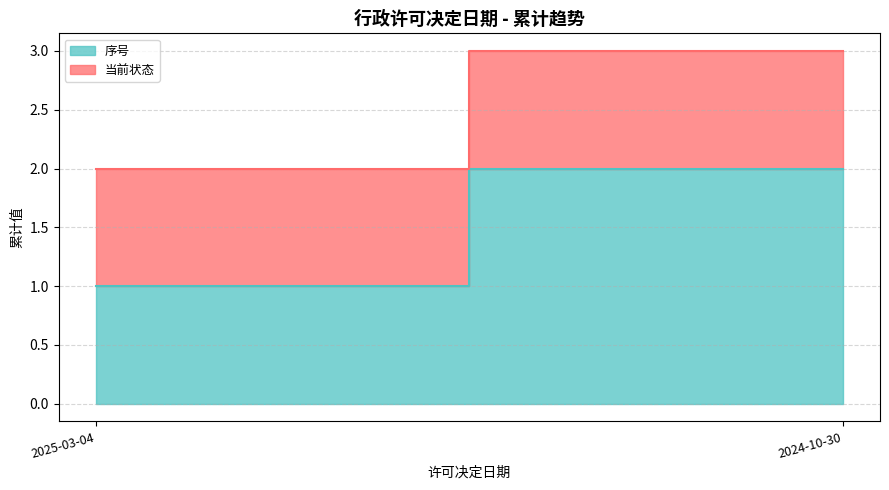

What is the greatest value displayed?

2